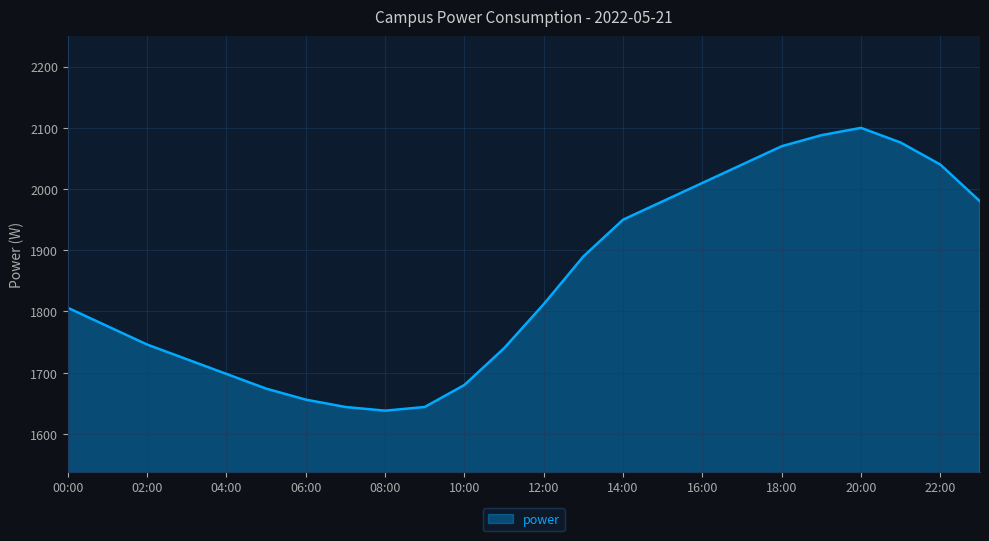

What is the greatest value displayed?

2100